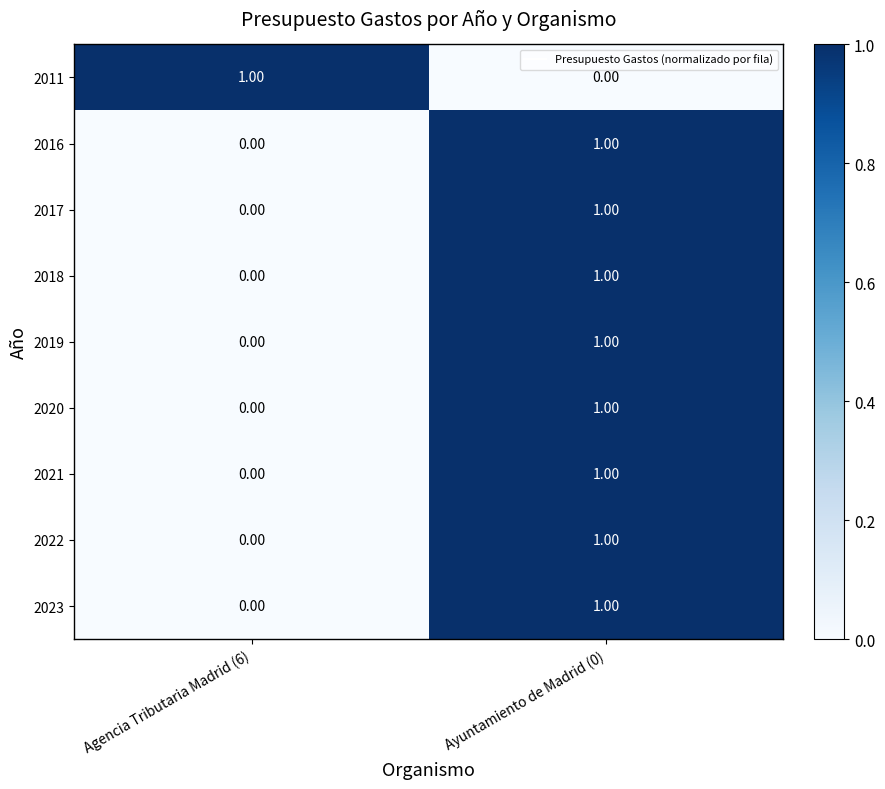

Rank the categories by 2022 value from lowest to highest.

Agencia Tributaria Madrid (6), Ayuntamiento de Madrid (0)